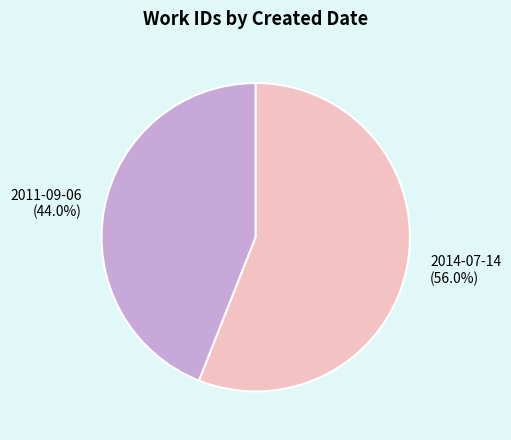

To the nearest percent, what portion does 2014-07-14 represent?

56%